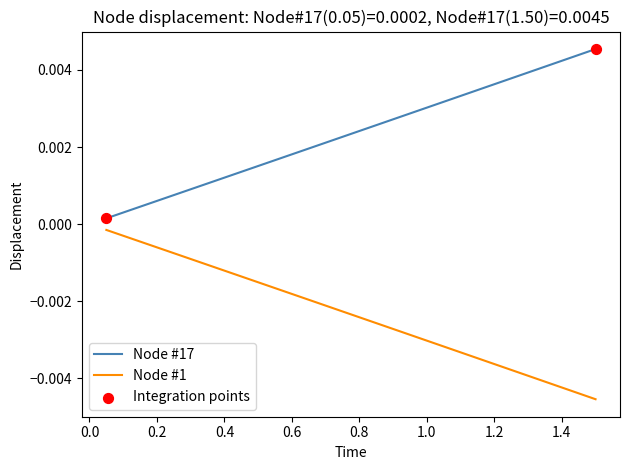

List the series in order of their peak value, lowest first.

Node #1, Node #17